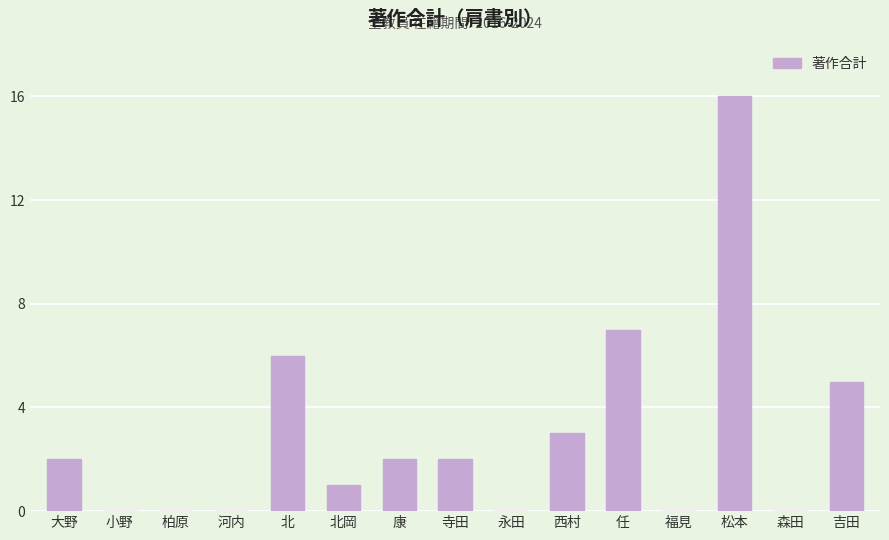

Approximately how many times larger is the value at 大野 compared to 松本?

0.1